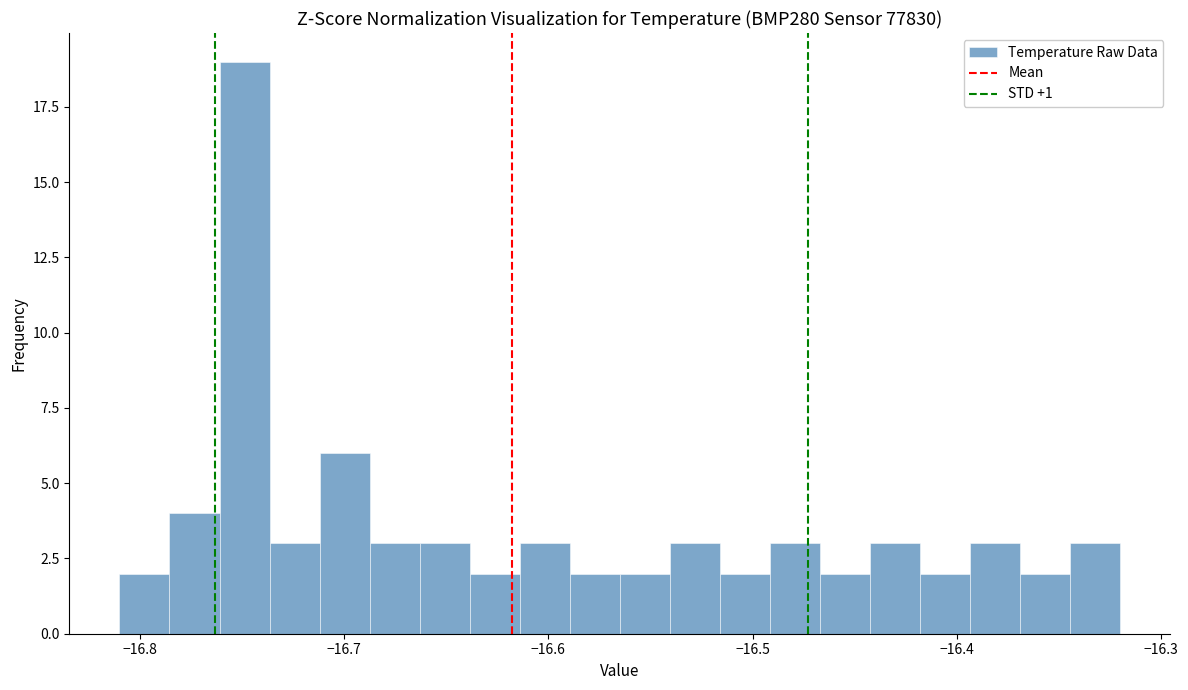

Read against the x-axis, roughly where is the centre of the tallest bar?

-16.75